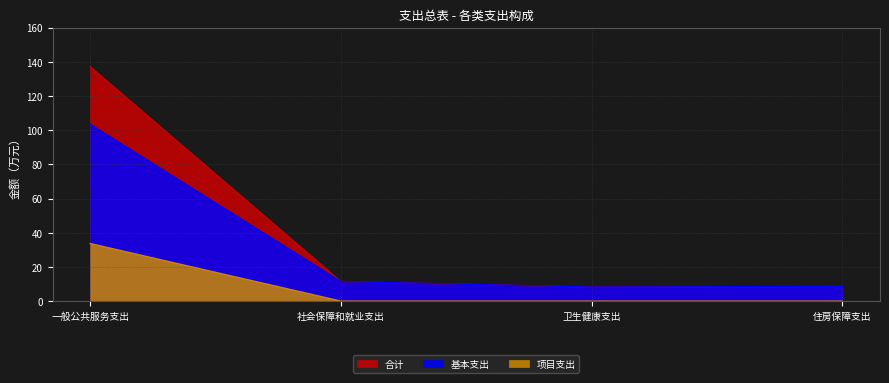

Which series has the widest spread of values?

合计